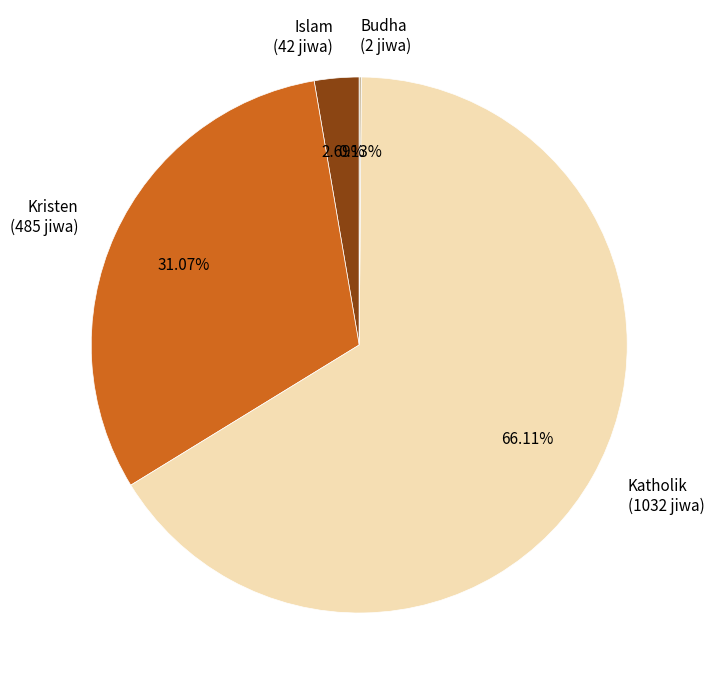

To the nearest percent, what is the difference between the largest and smallest slice percentages?

66%